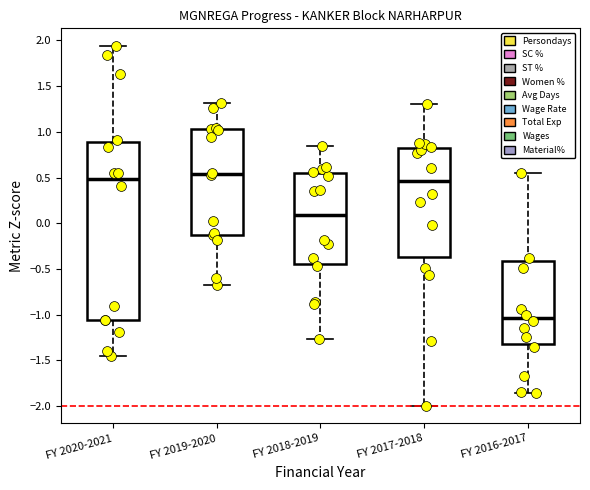

Which box is the tallest, from its lower edge to its upper edge?

FY 2020-2021